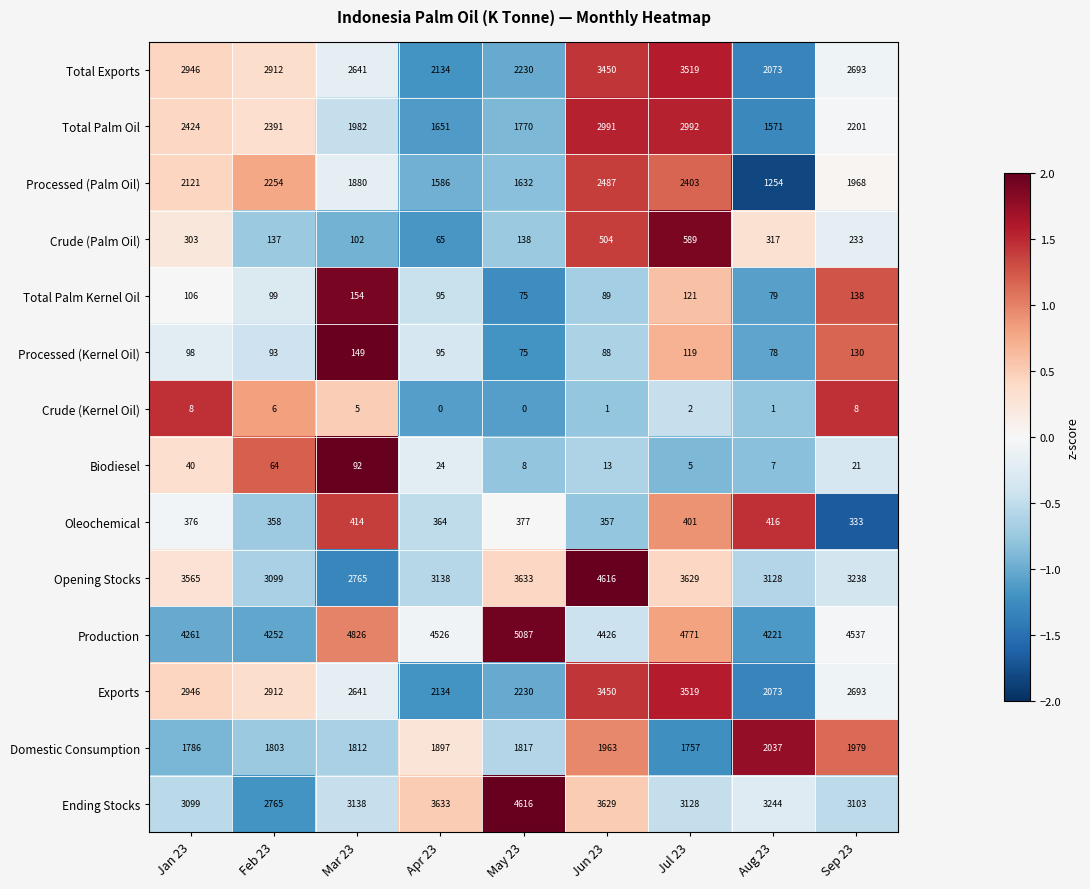

The value of Total Palm Kernel Oil at Feb 23 is 134. True or false?

False